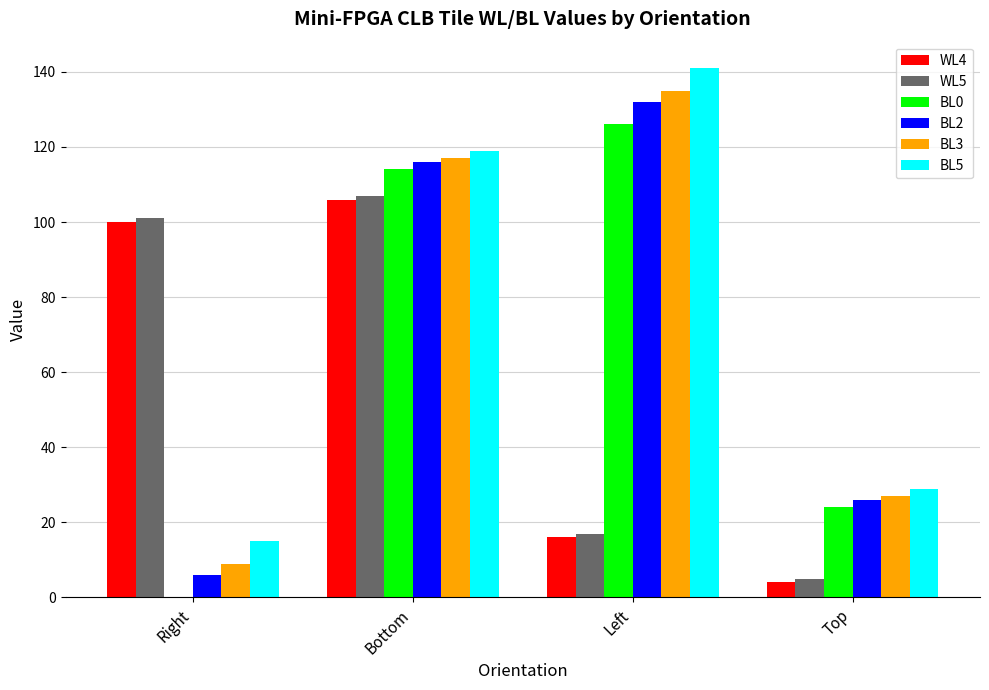

At which label does WL4 reach its peak?

Bottom